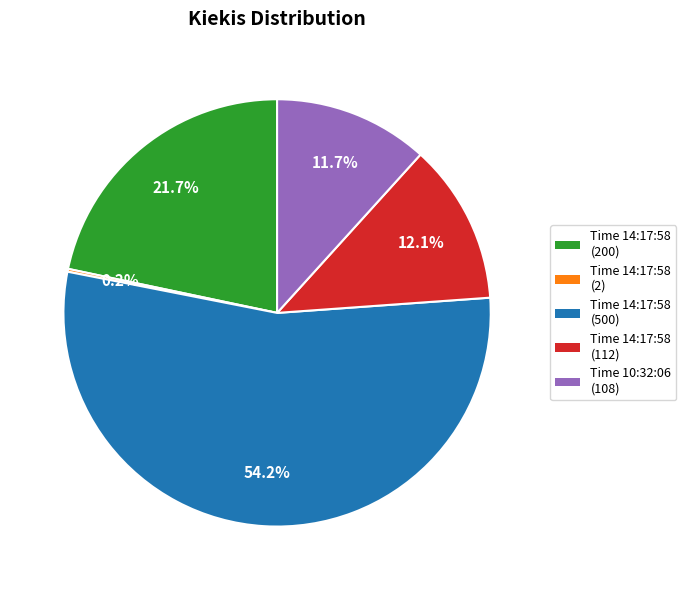

Is there a majority slice in this chart?

Yes